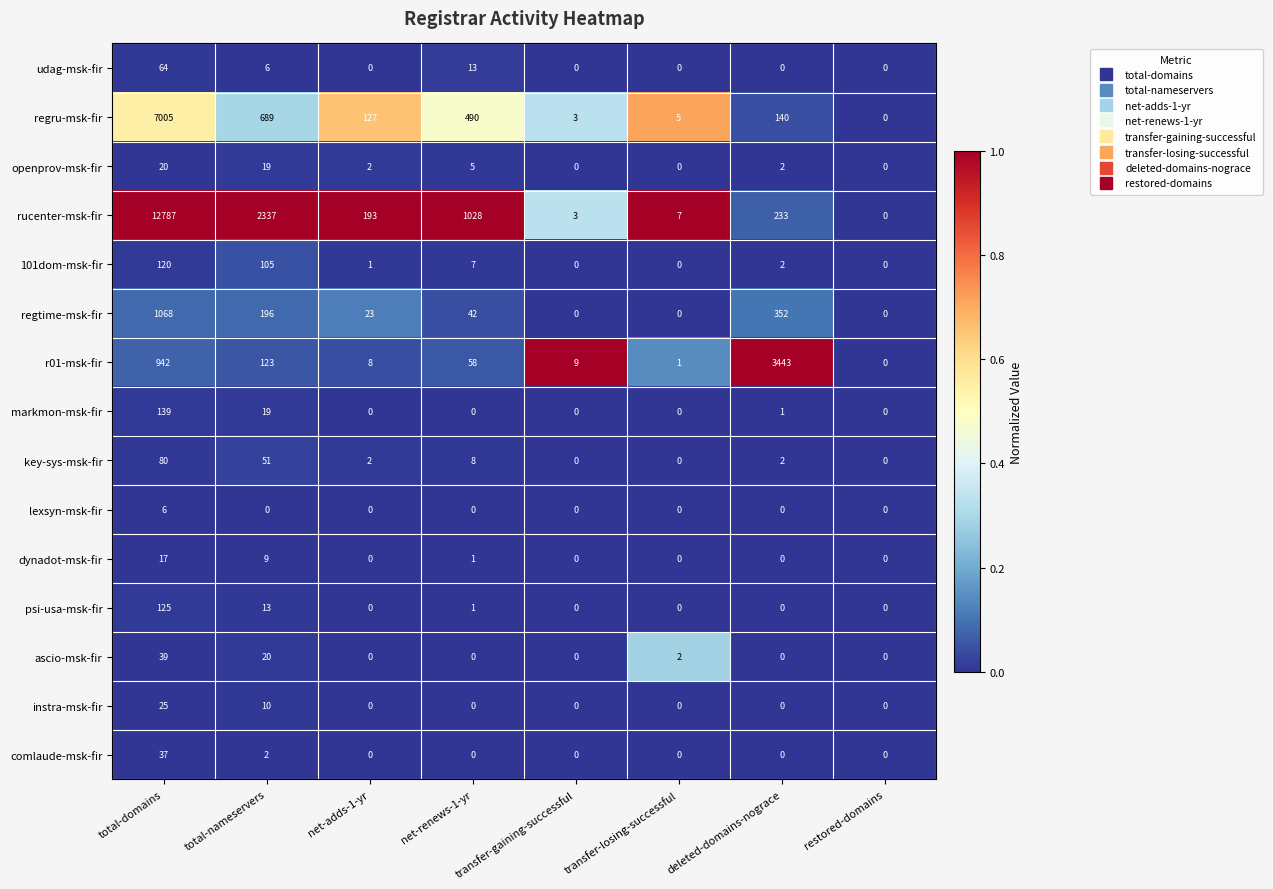

Rank the series by their maximum value, from highest to lowest.

rucenter-msk-fir, regru-msk-fir, r01-msk-fir, regtime-msk-fir, markmon-msk-fir, psi-usa-msk-fir, 101dom-msk-fir, key-sys-msk-fir, udag-msk-fir, ascio-msk-fir, comlaude-msk-fir, instra-msk-fir, openprov-msk-fir, dynadot-msk-fir, lexsyn-msk-fir